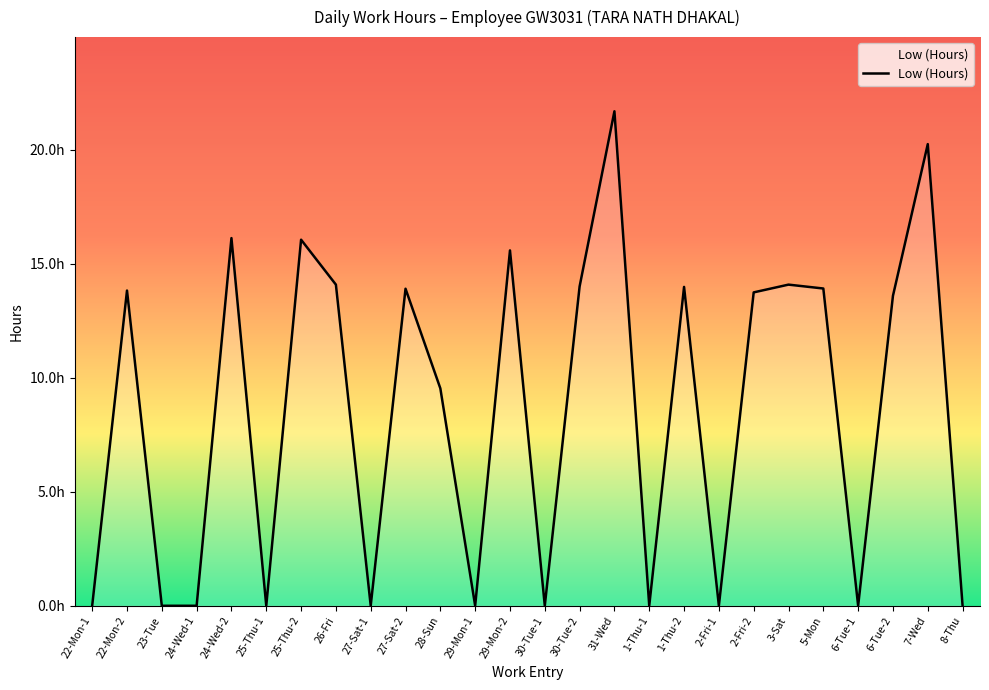

What is the difference between the maximum and minimum values?

21.7